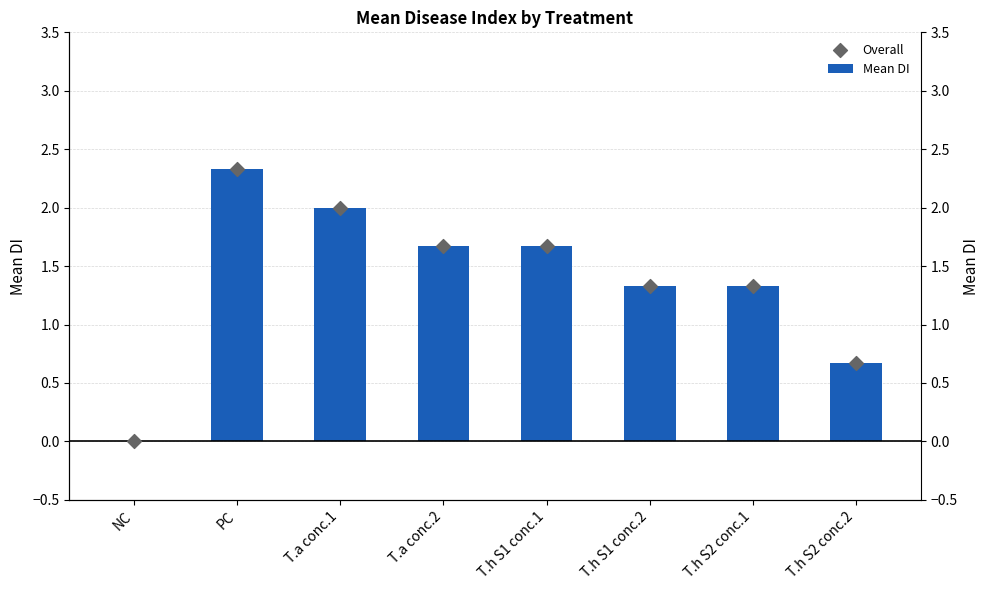

Which series has the largest total across all categories?

Mean DI